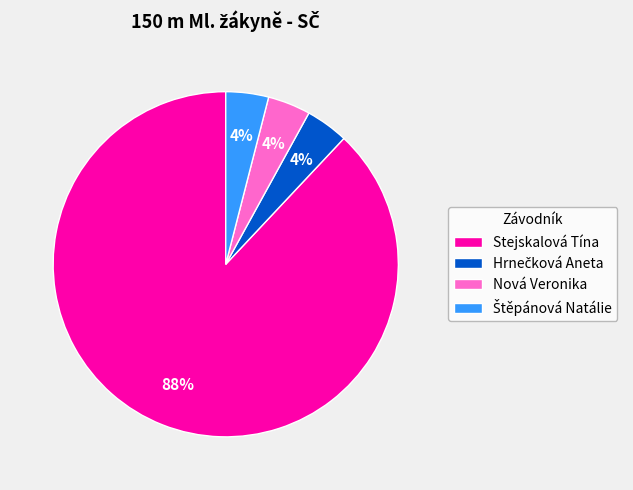

Is there any slice that represents more than half of the pie?

Yes